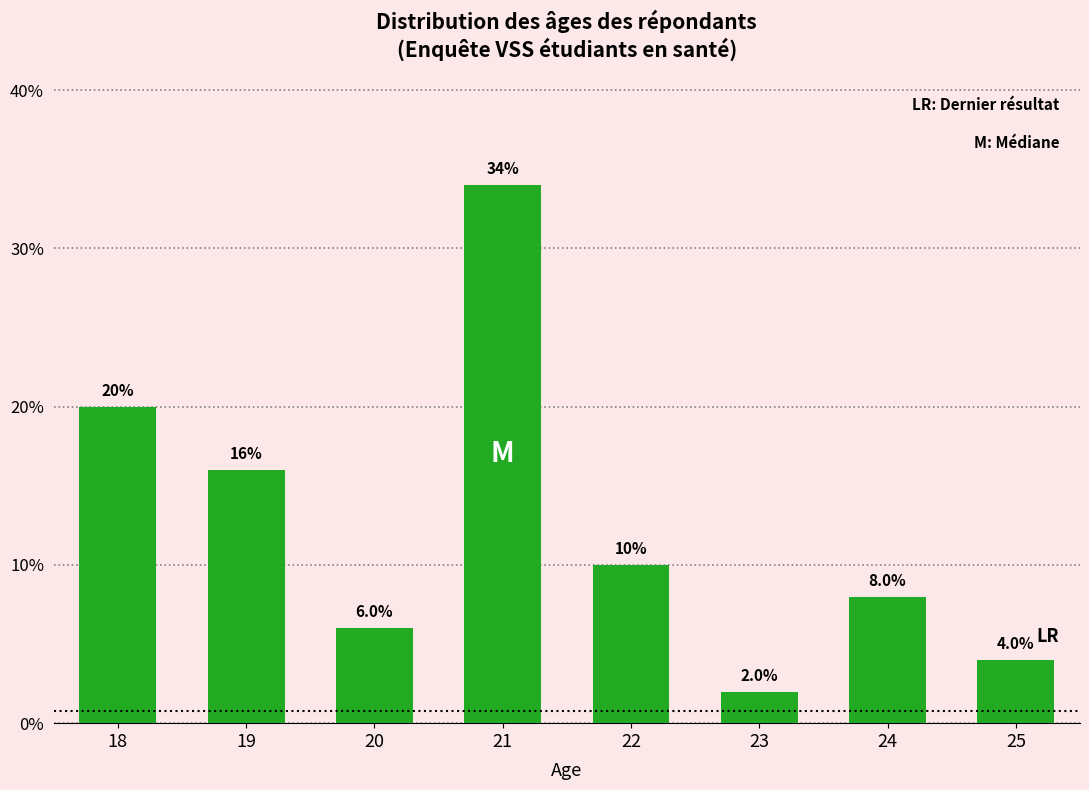

Reading right to left, transcribe all the data shown in this chart.

25=4	24=8	23=2	22=10	21=34	20=6	19=16	18=20